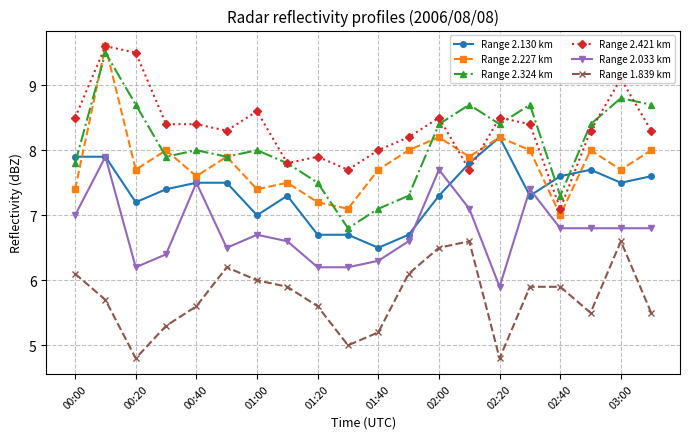

What is the difference between the maximum and minimum values in the Range 2.421 km series?

2.5